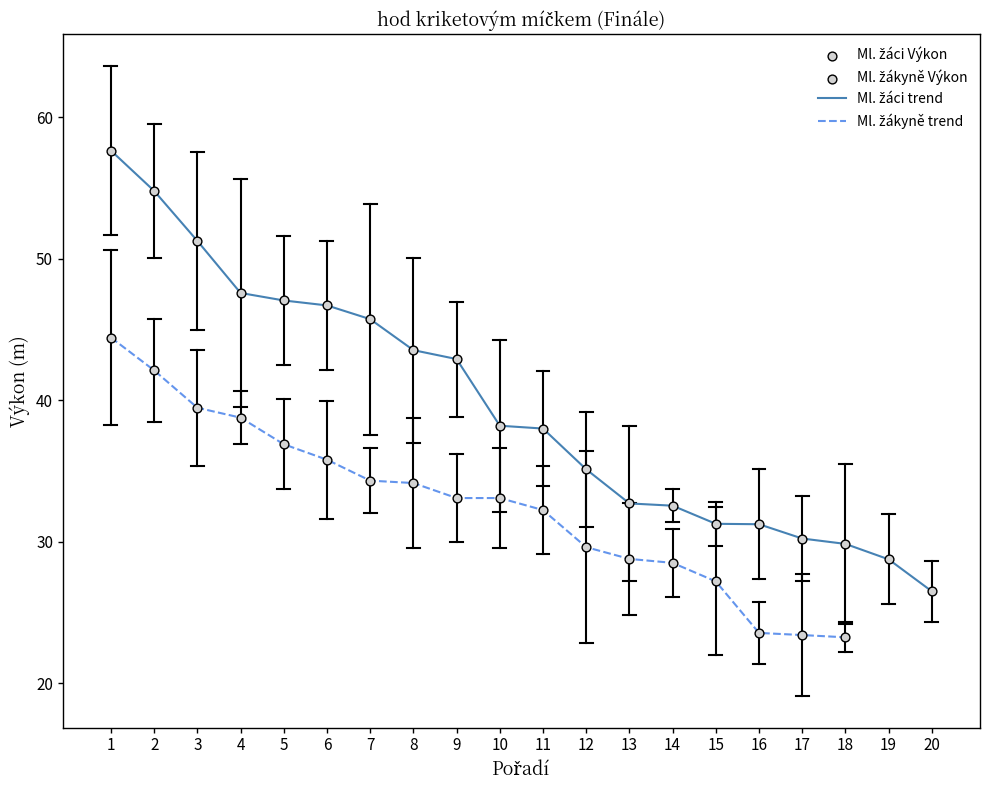

What is the ratio of the value at 10 to the value at 14?

1.2